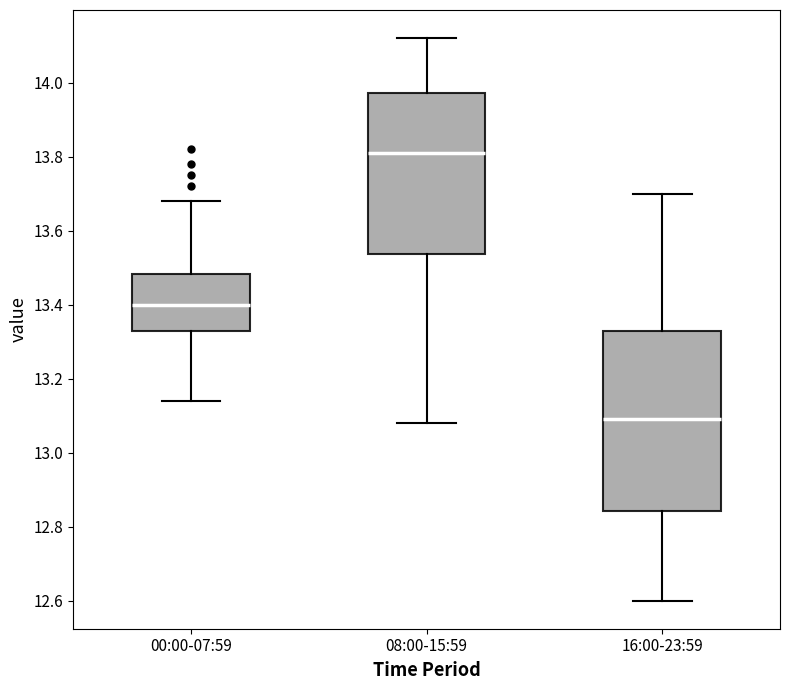

Reading left to right, read every box against the y-axis: the position of its median line, the range the box covers, and the ends of its whiskers. The values are not printed on the chart, so give them approximately, as read against the axis.

00:00-07:59: median 13.40, box 13.32 to 13.48, whiskers 13.14 to 13.68
08:00-15:59: median 13.82, box 13.54 to 13.98, whiskers 13.08 to 14.12
16:00-23:59: median 13.10, box 12.84 to 13.32, whiskers 12.60 to 13.70